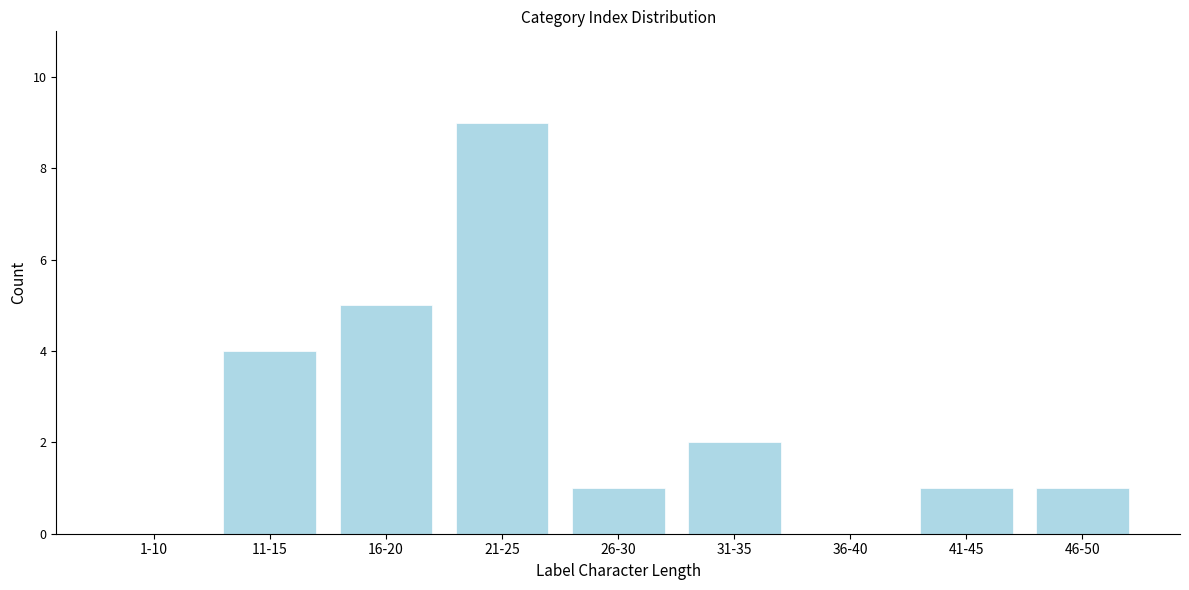

Reading left to right, extract all data points from this chart.

1-10=0	11-15=4	16-20=5	21-25=9	26-30=1	31-35=2	36-40=0	41-45=1	46-50=1